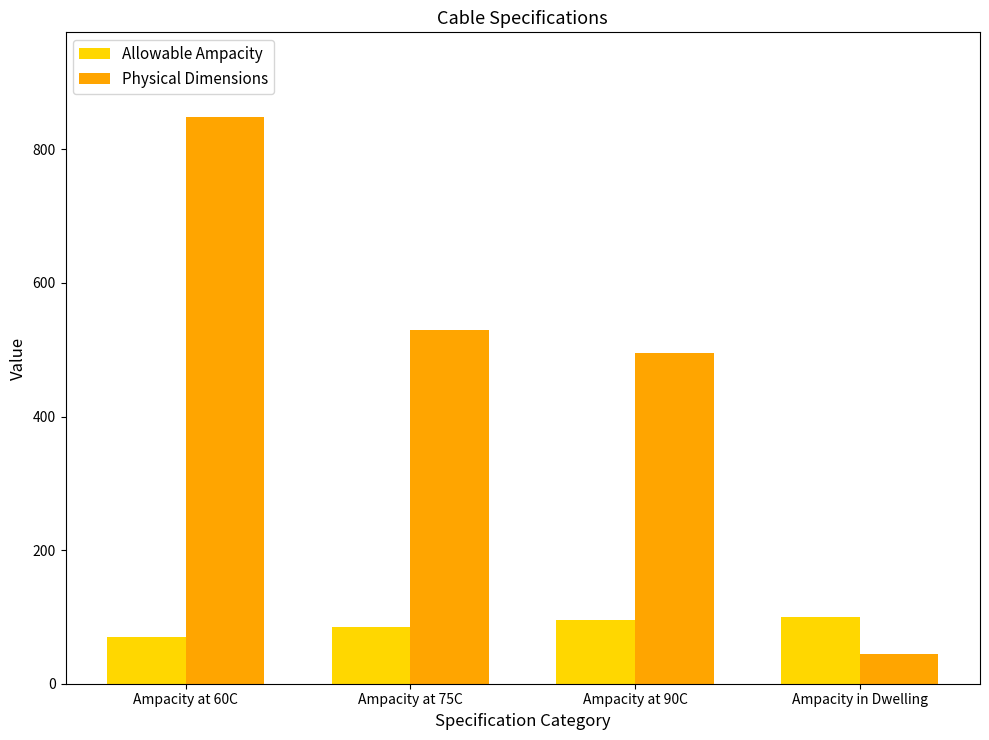

What is the lowest value of the Physical Dimensions series?

45